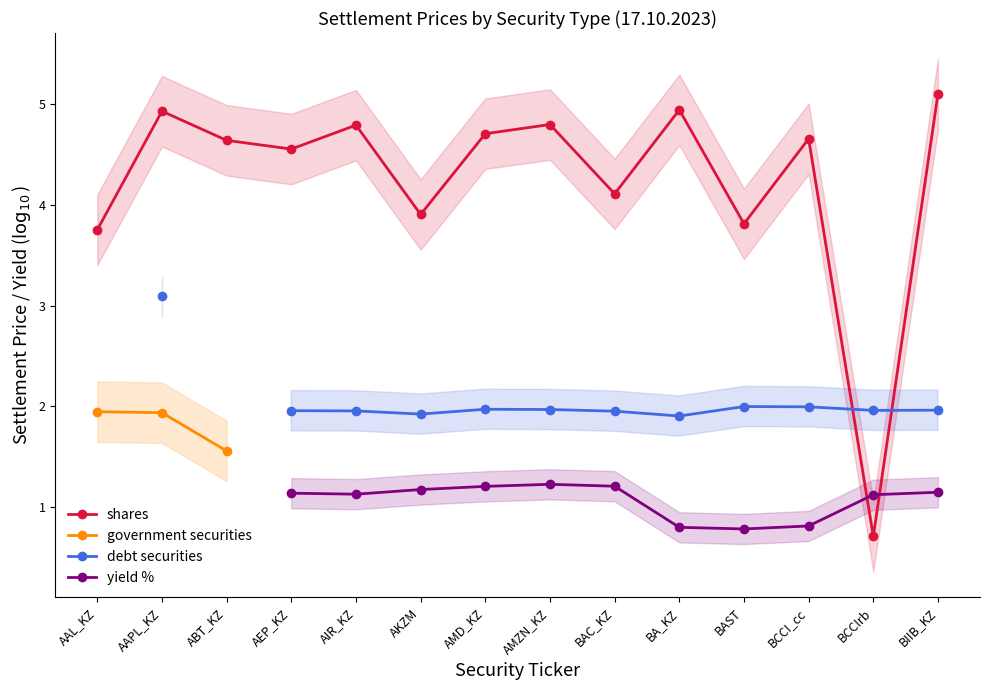

What is the difference between the second highest and second lowest values in the shares series?

1.2